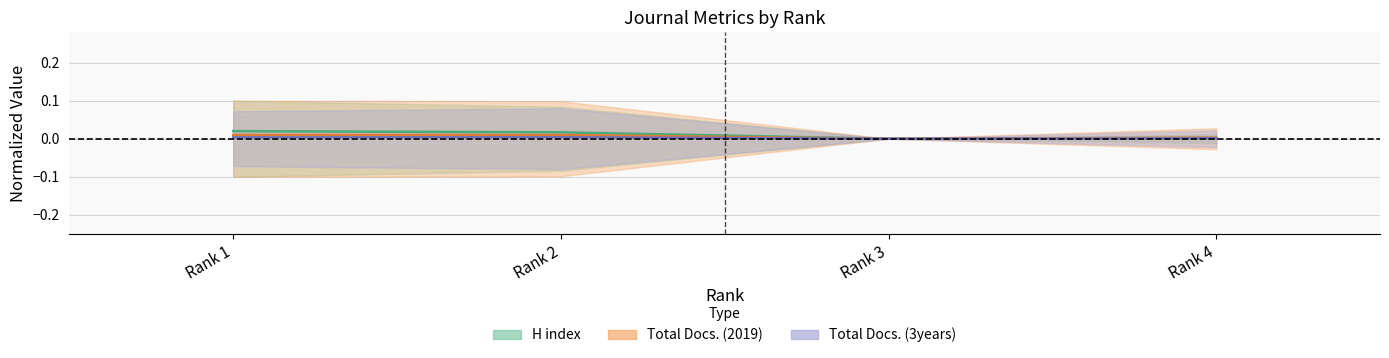

Where is the first local maximum for Total Docs. (3years)?

Rank 2